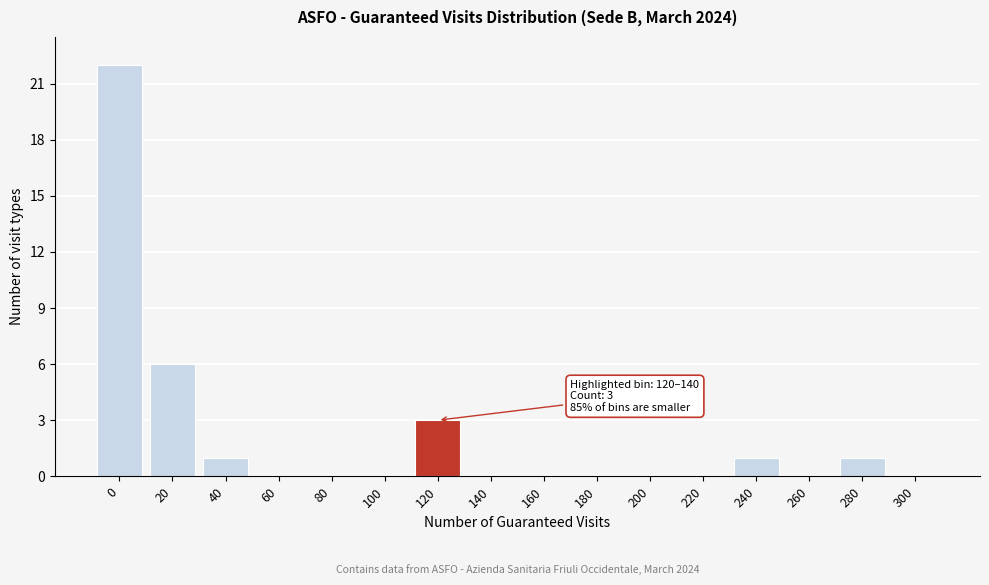

Reading right to left, list all the values displayed in this chart.

300=0	280=1	260=0	240=1	220=0	200=0	180=0	160=0	140=0	120=3	100=0	80=0	60=0	40=1	20=6	0=22